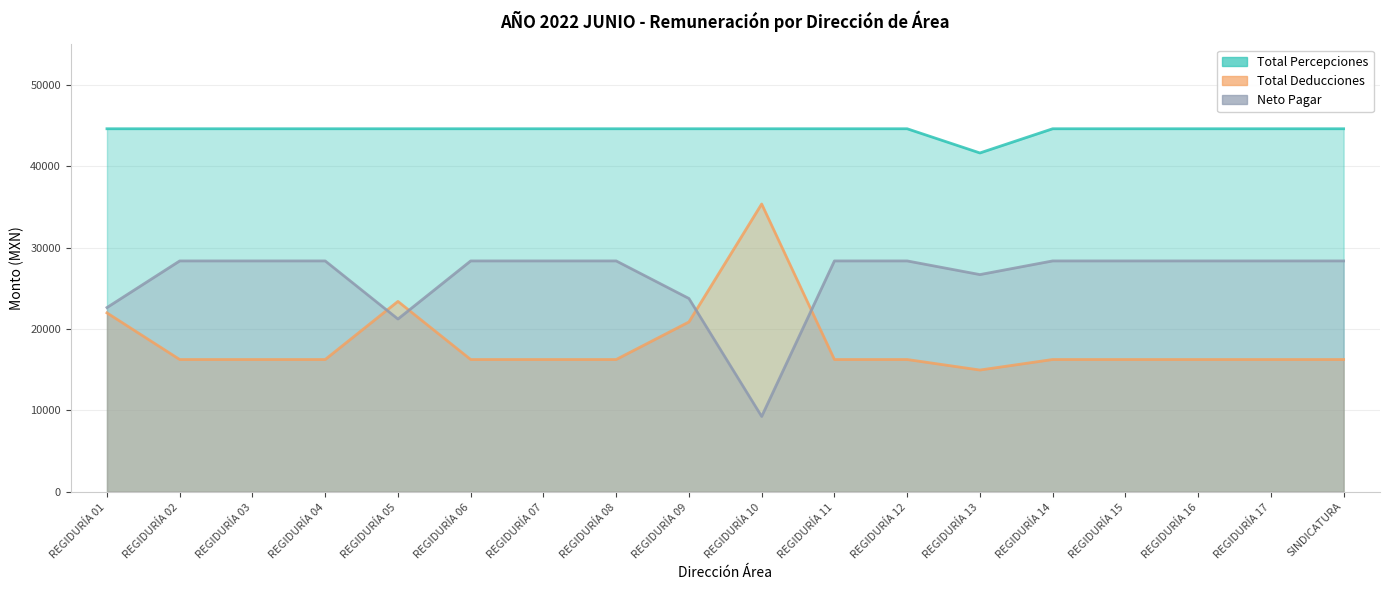

What are all the series names shown in the legend?

Total Deducciones, Total Percepciones, Neto Pagar